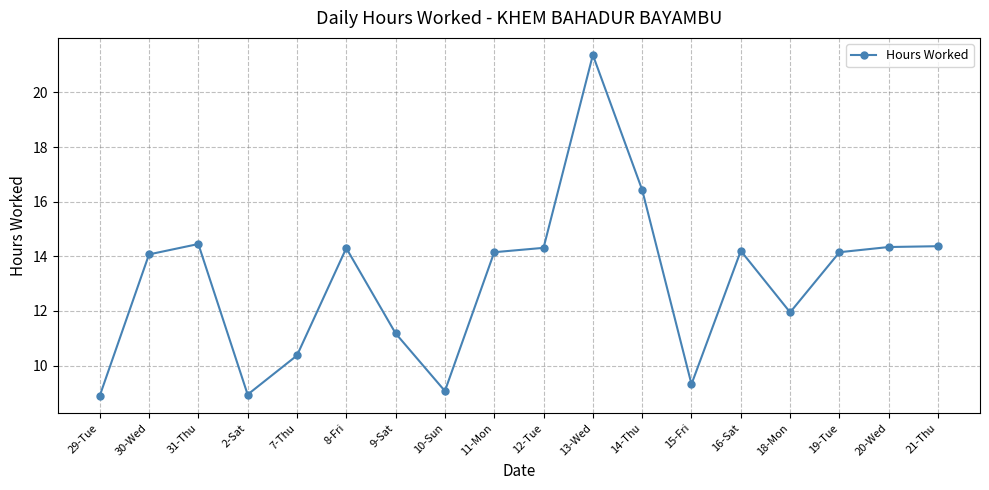

What is the average value?

13.1